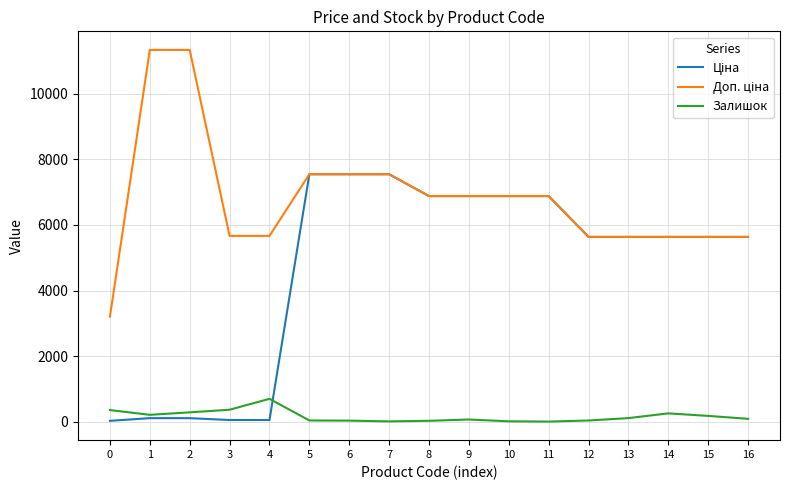

What is the highest value of the Залишок series?

702.0